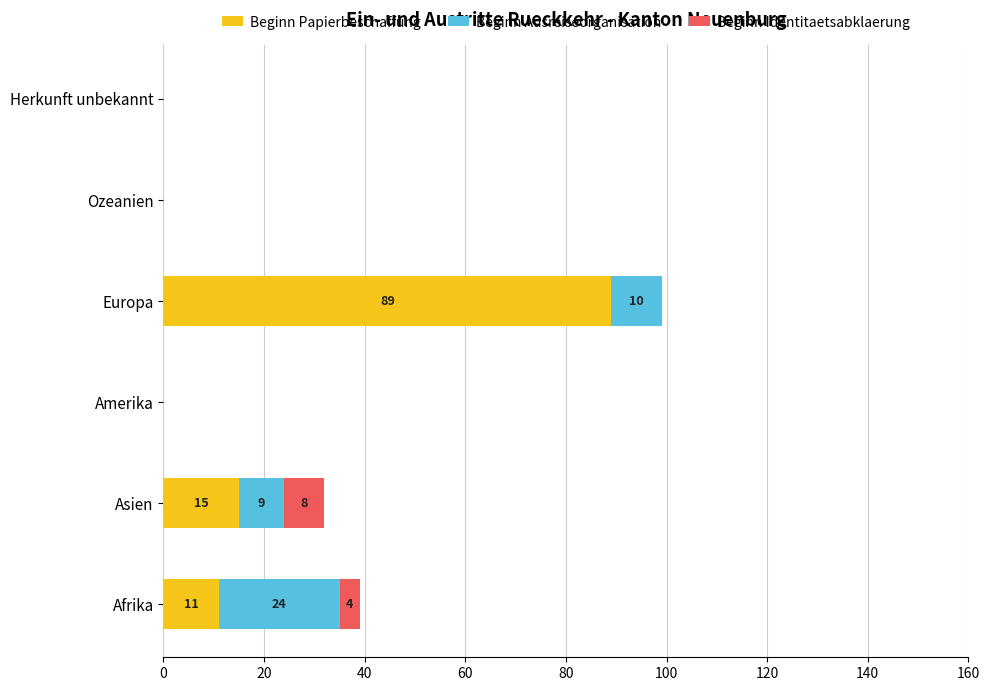

At which category is the sum across all series the highest?

Europa